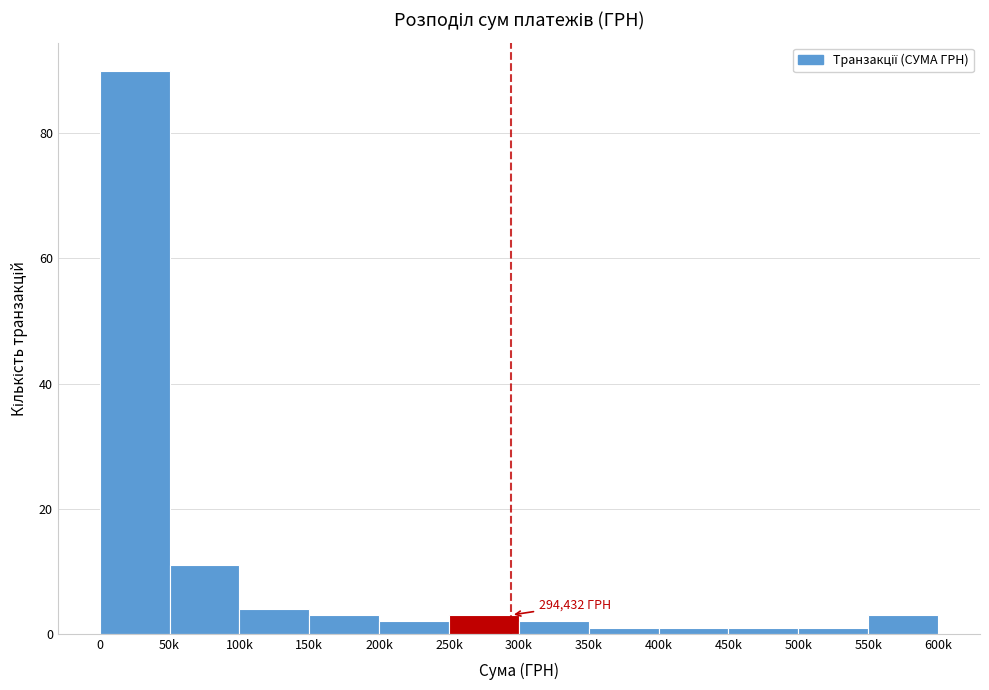

Reading left to right, what are all the values shown in this chart?

0=90	50k=11	100k=4	150k=3	200k=2	250k=3	300k=2	350k=1	400k=1	450k=1	500k=1	550k=3